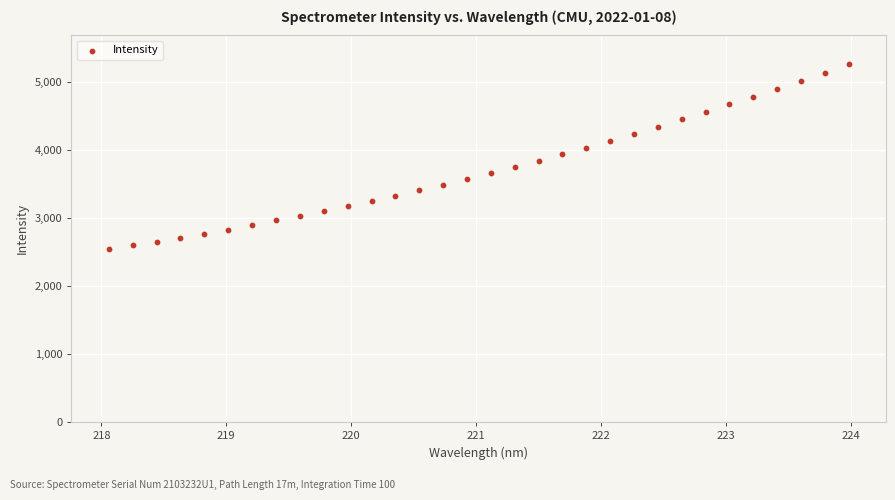

What is the range of Y values (max minus min)?

2716.8